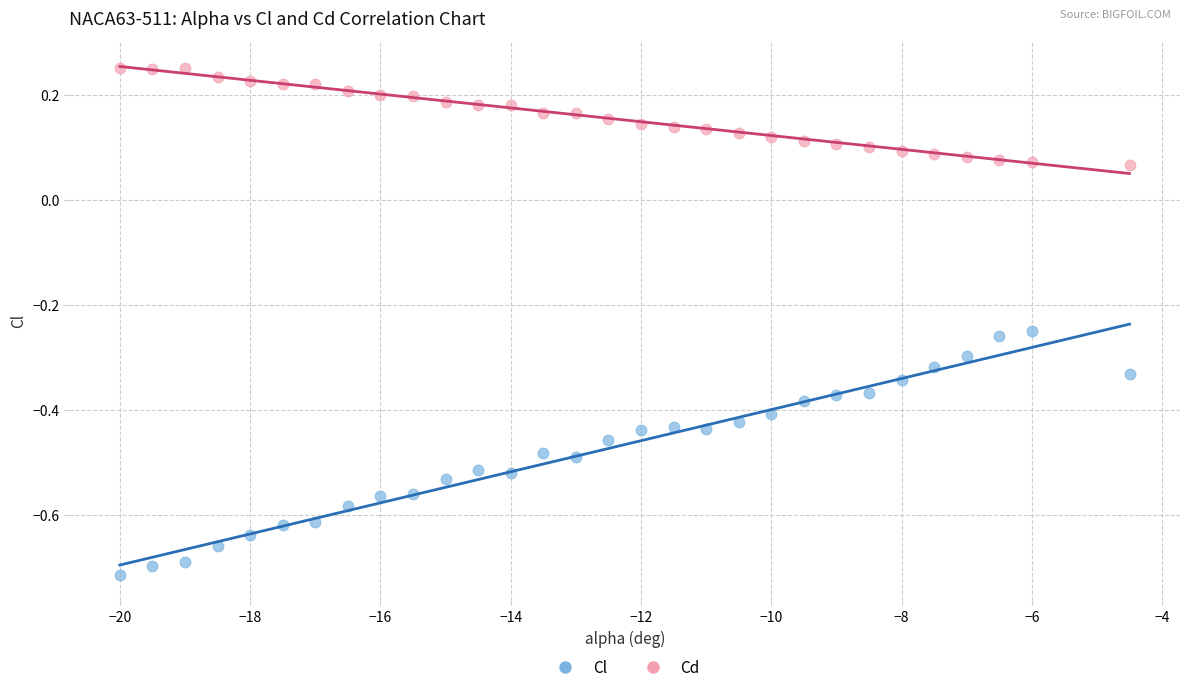

Across all data points, what is the range of Y values (max minus min)?

1.0